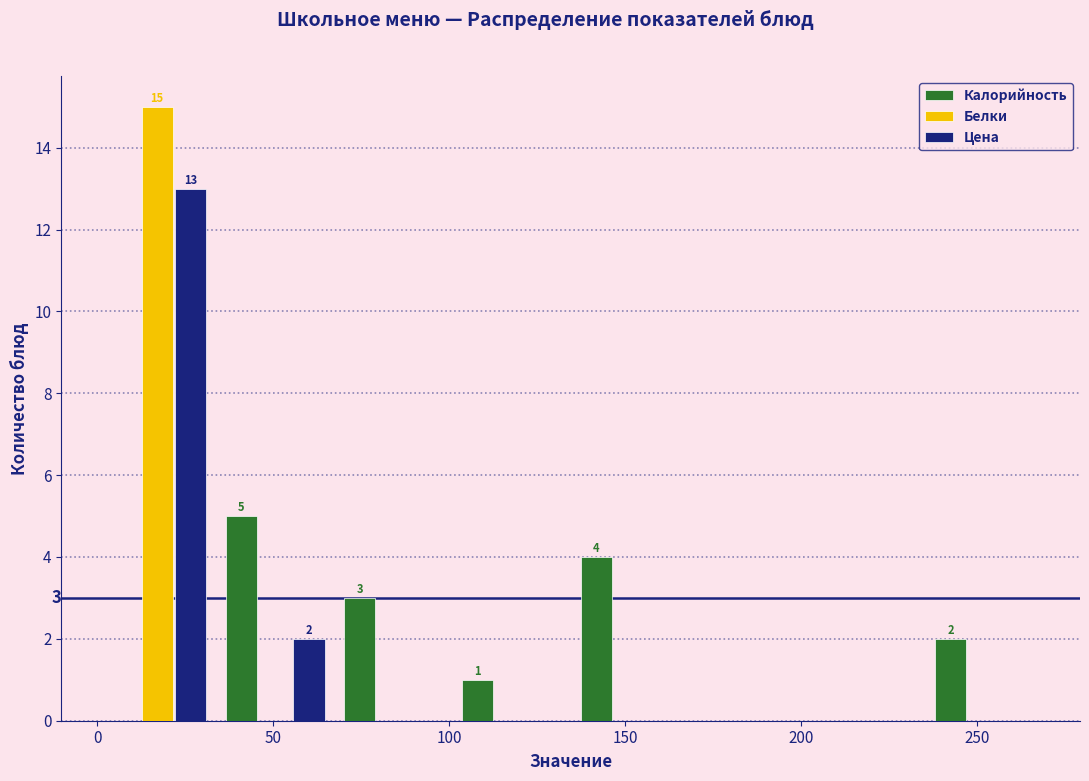

In the Калорийность series, which range on the x-axis has the tallest bar?

35 to 65